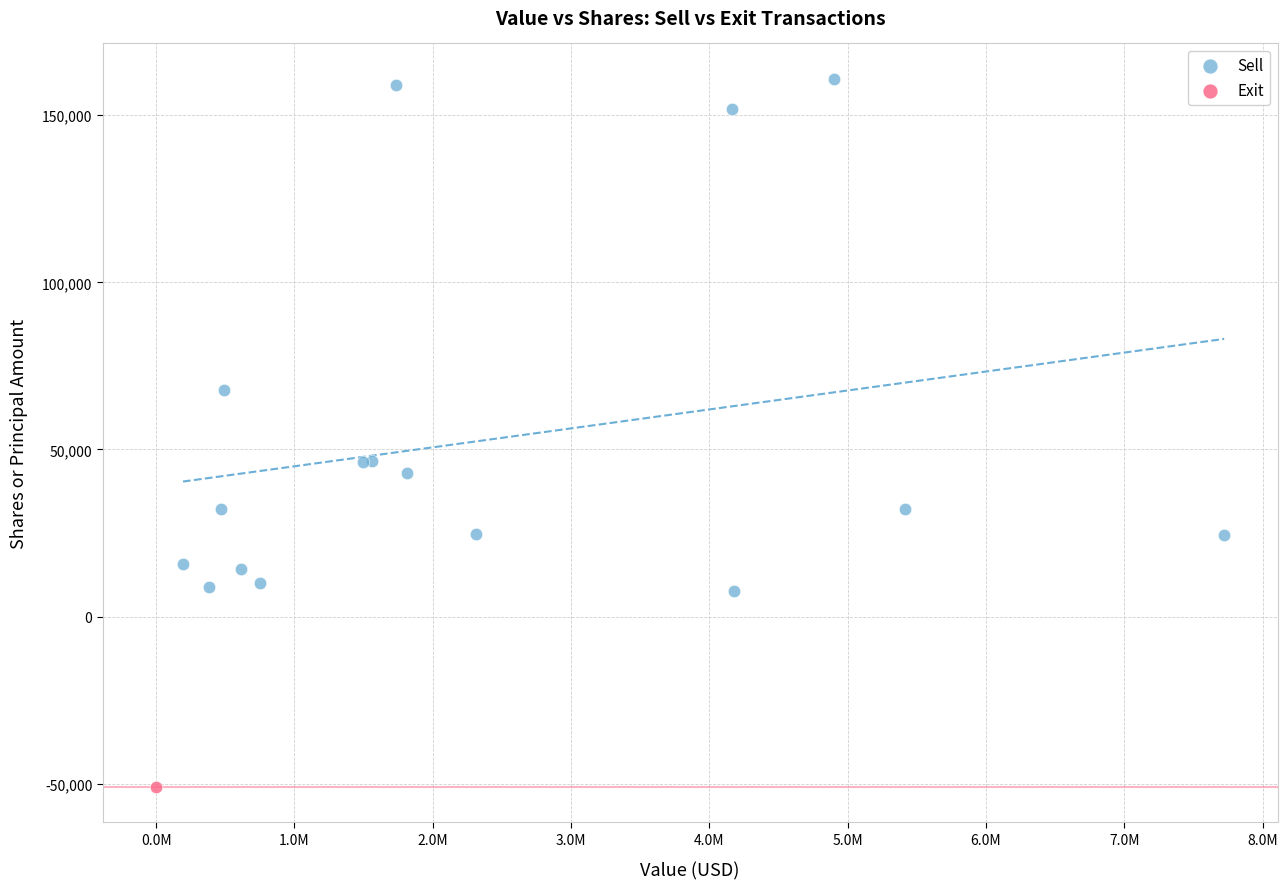

What are all the series names shown in the legend?

Sell, Exit